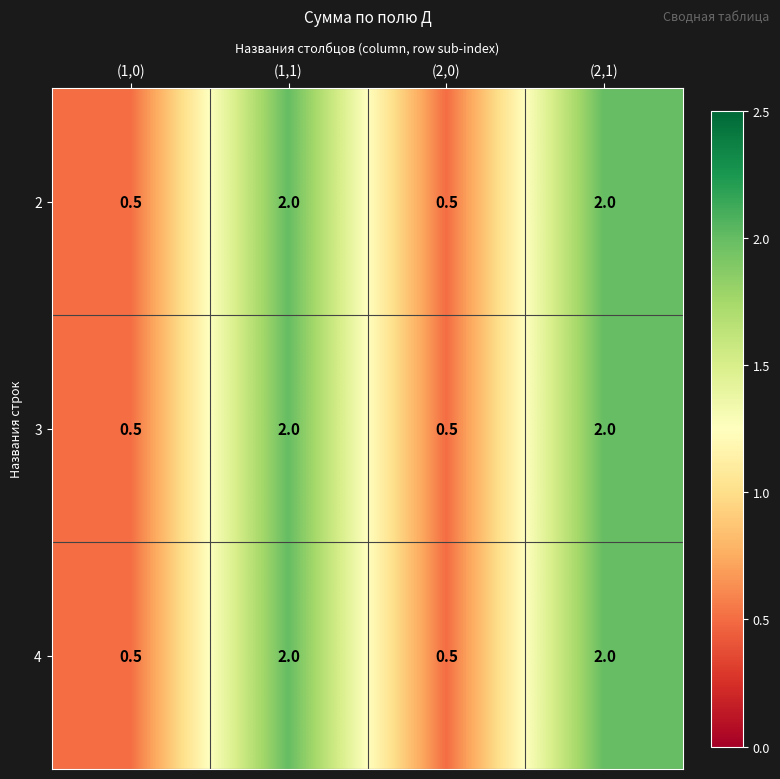

Reading left to right, list all the values displayed in this chart.

2: 0.5	2.0	0.5	2.0
3: 0.5	2.0	0.5	2.0
4: 0.5	2.0	0.5	2.0